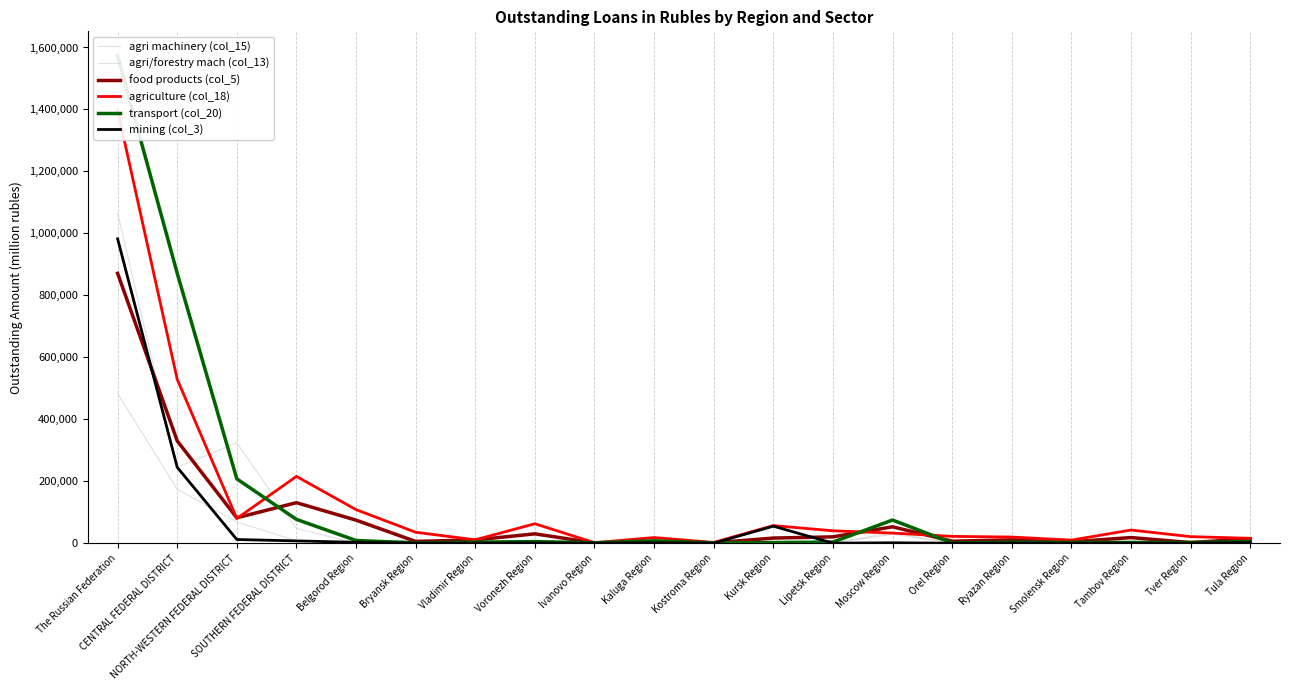

How many data points in agriculture (col_18) are above 35271?

9